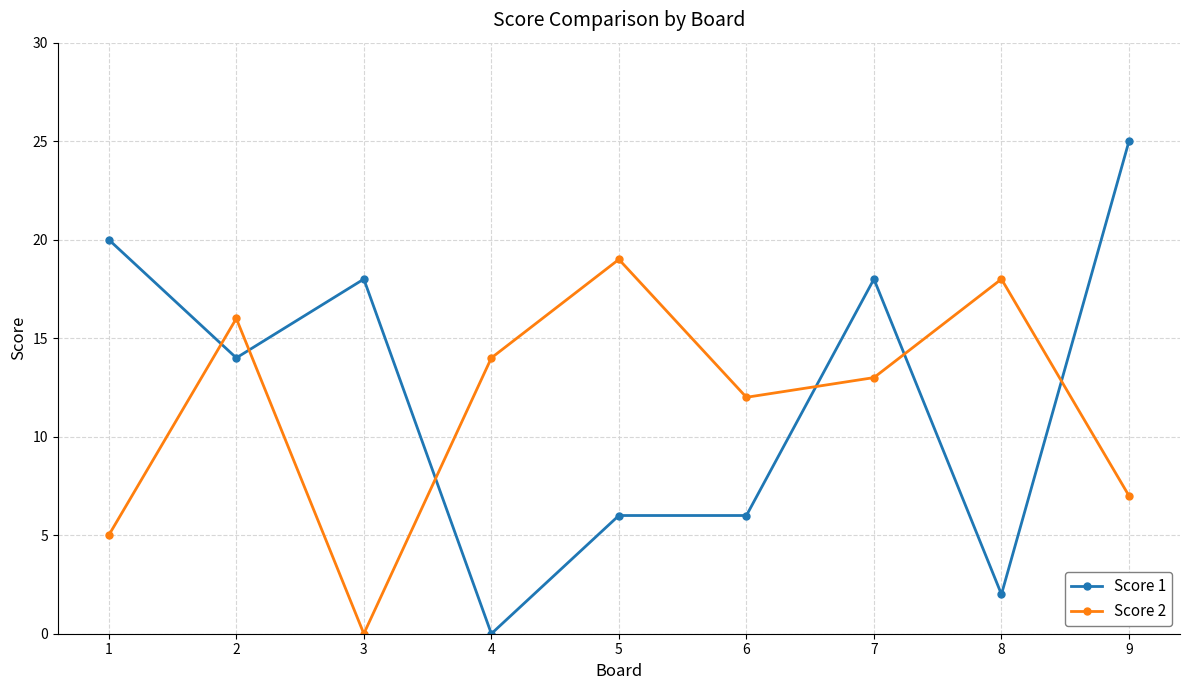

Between which two adjacent categories do Score 2 and Score 1 first intersect?

1 and 2